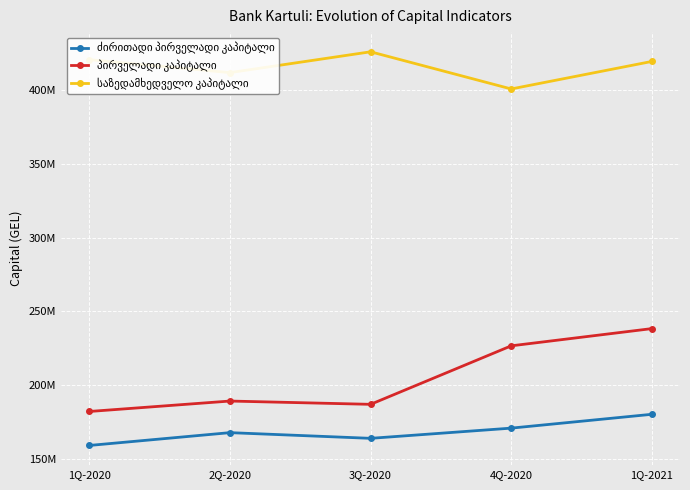

Is it true that ძირითადი პირველადი კაპიტალი equals 171026077.0 at 4Q-2020?

True